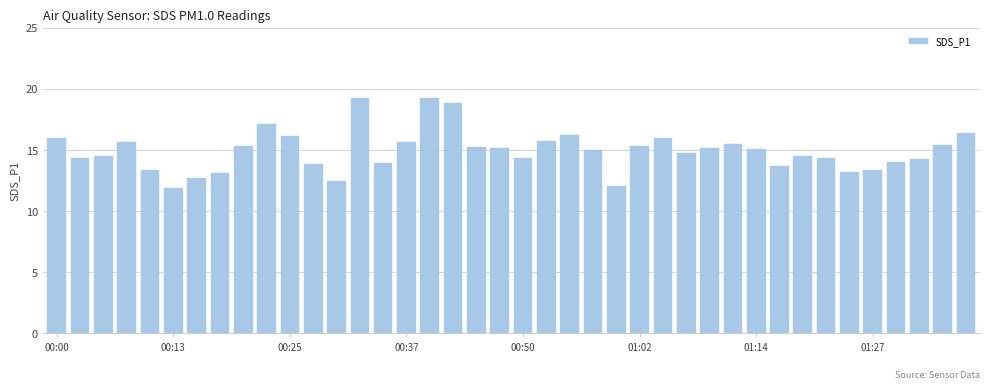

How many distinct data groups are displayed?

1